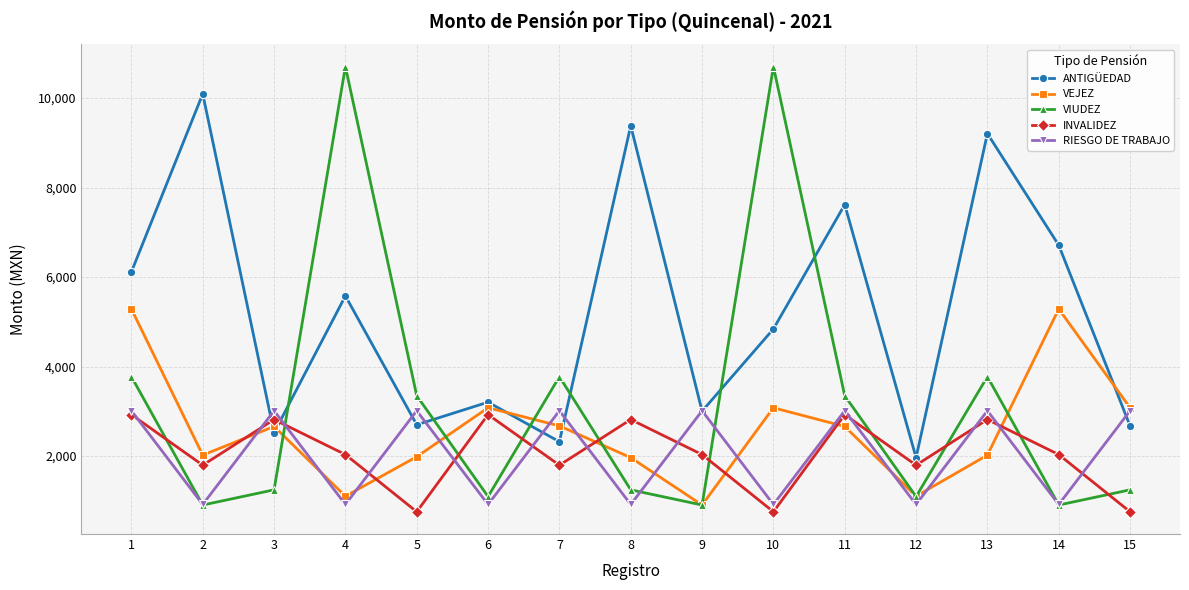

What is the average value of the VEJEZ series?

2594.2